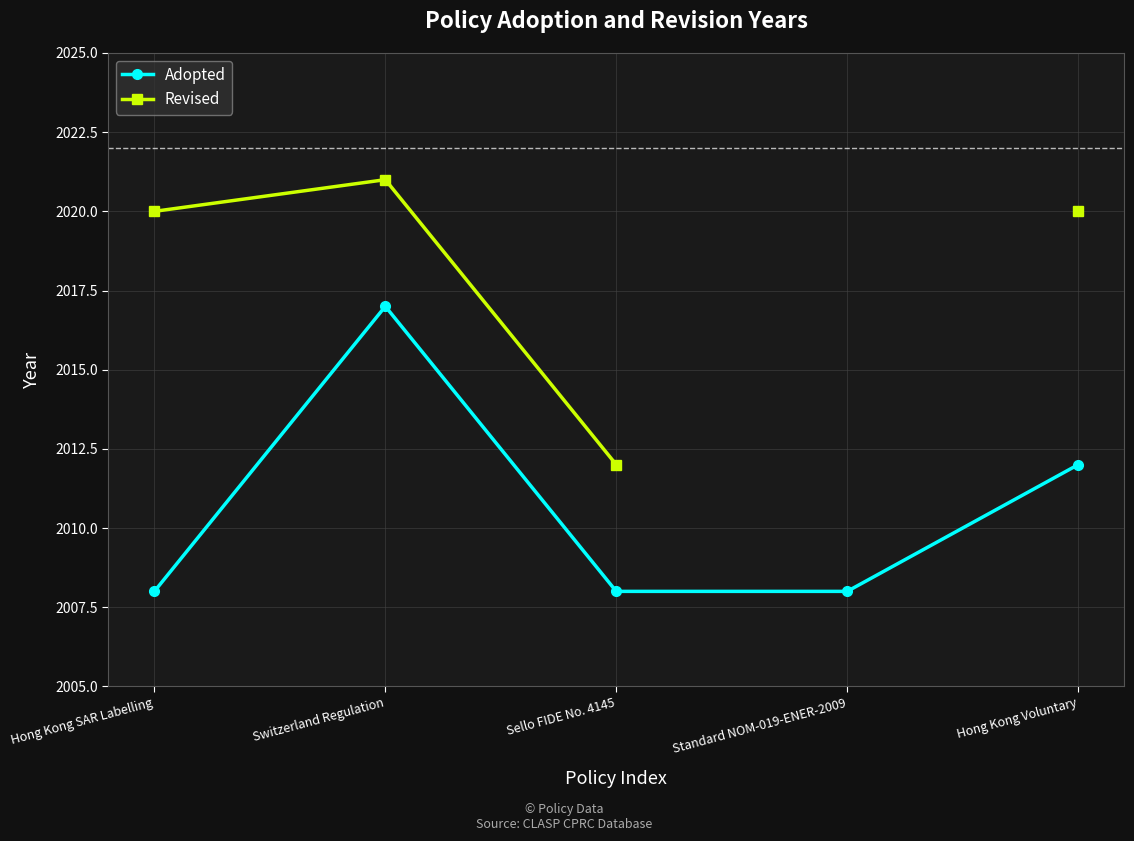

Is the value of Revised at Switzerland Regulation greater than the value of Adopted at Hong Kong SAR Labelling?

Yes